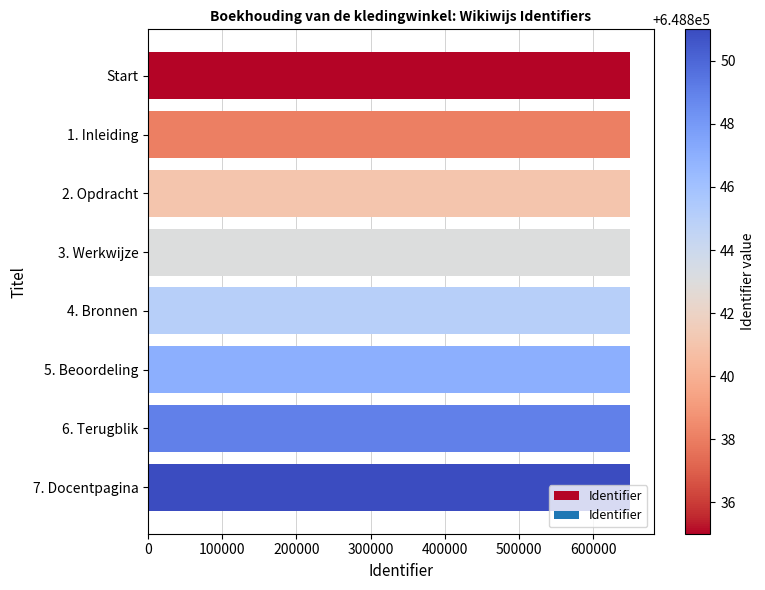

How many values are between 648841 and 648849?

5